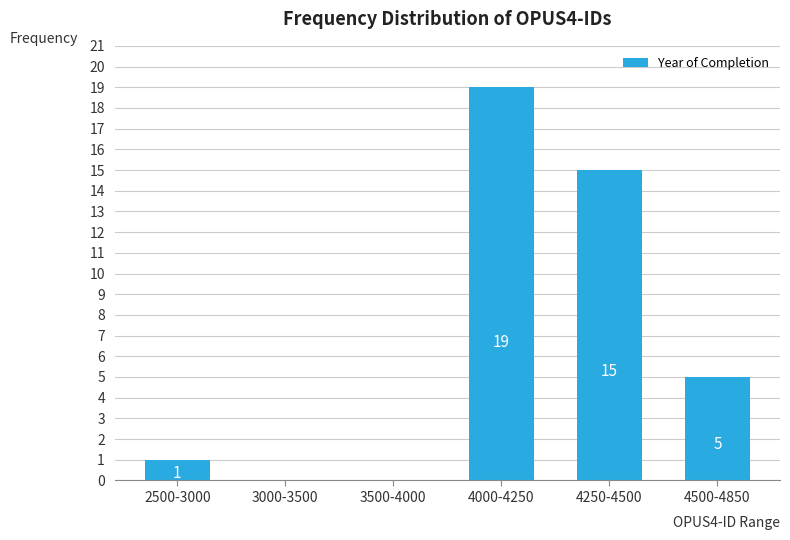

Reading left to right, list all the values displayed in this chart.

2500-3000=1	3000-3500=0	3500-4000=0	4000-4250=19	4250-4500=15	4500-4850=5